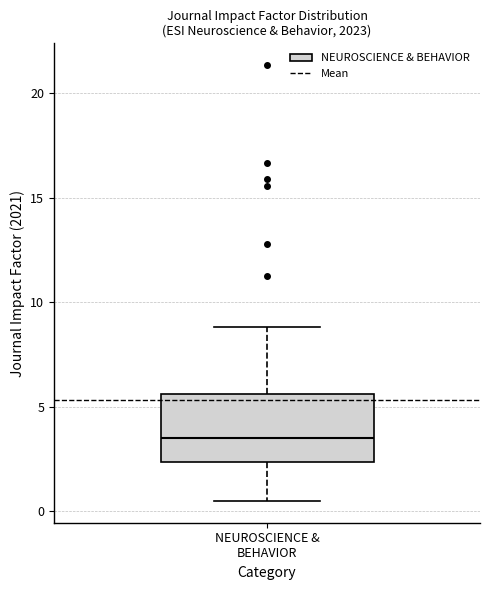

Where does the median line of the box for NEUROSCIENCE & BEHAVIOR sit on the y-axis? The values are not printed on the chart, so give them approximately, as read against the axis.

3.5